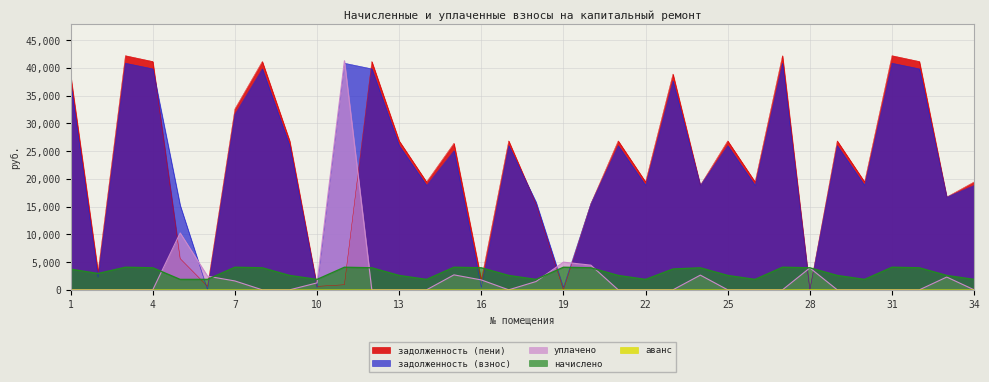

List the labels in order of начислено value, largest first.

3, 7, 11, 15, 19, 27, 31, 4, 8, 12, 16, 20, 24, 28, 32, 23, 1, 2, 9, 13, 17, 21, 25, 29, 33, 6, 5, 10, 14, 18, 22, 26, 30, 34